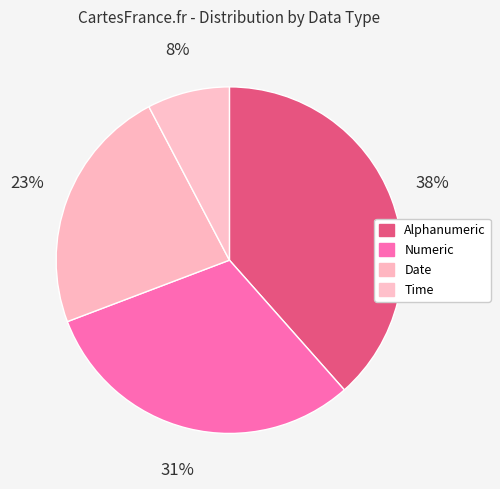

To the nearest percent, what portion does Date represent?

23%